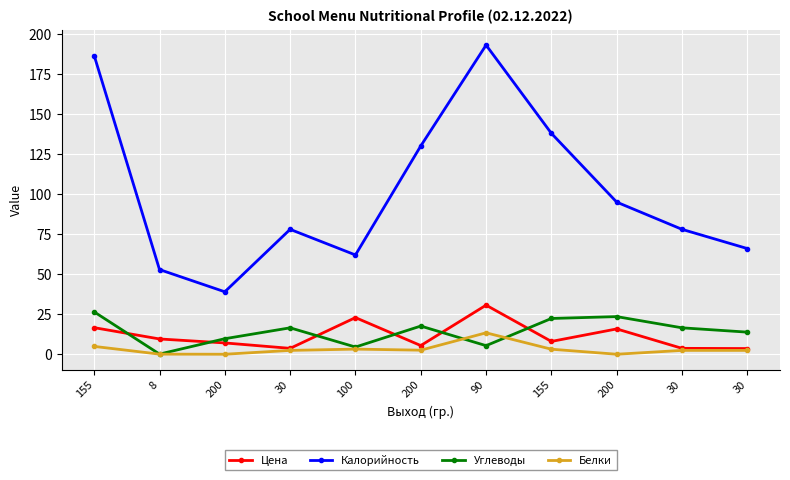

Reading left to right, extract all data points from this chart.

Цена: 16.6	9.5	7.1	3.7	22.9	5.4	30.7	8.0	15.8	3.7	3.5
Калорийность: 186.5	52.9	39.0	78.0	62.0	130.1	193.1	137.9	95.0	78.0	66.0
Углеводы: 26.4	0.1	9.7	16.5	4.5	17.6	5.4	22.3	23.5	16.5	13.8
Белки: 4.9	0.1	0.0	2.4	3.2	2.5	13.4	3.1	0.0	2.4	2.4